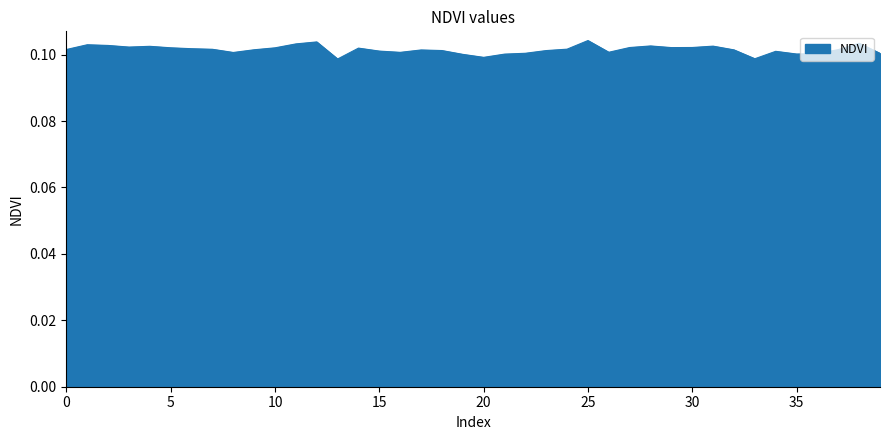

How many lines are shown in the chart?

1